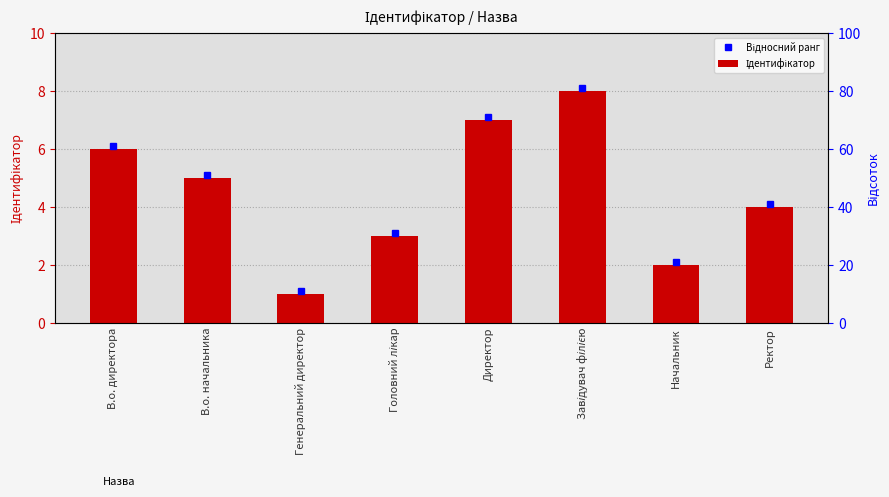

How many values are between 3 and 7?

5